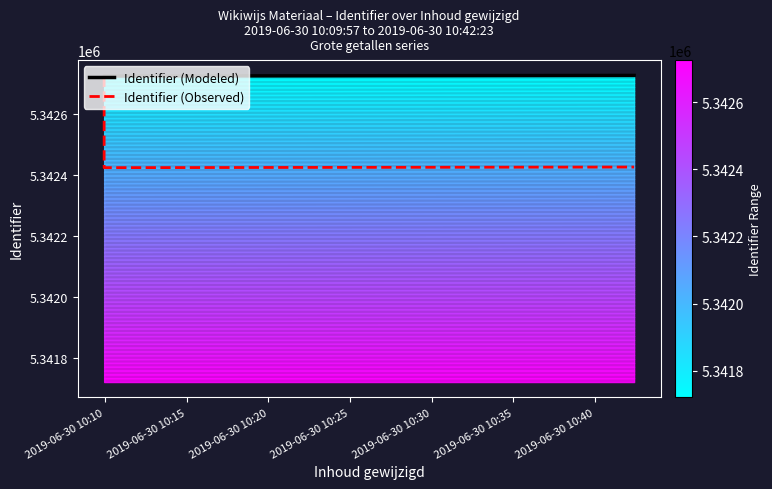

What are all the series names shown in the legend?

Identifier (Modeled), Identifier (Observed)